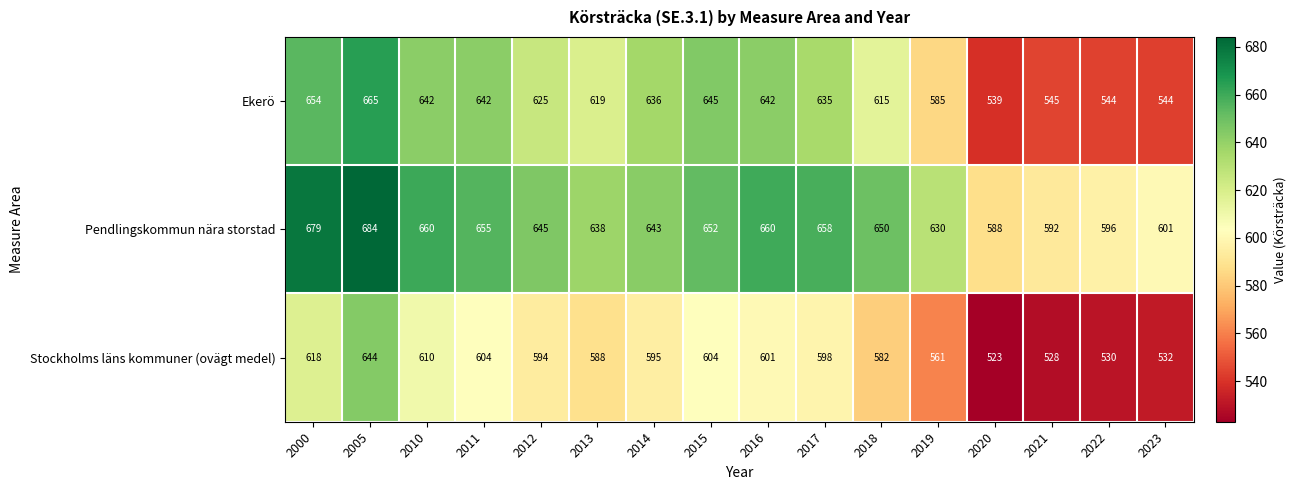

At which label does Pendlingskommun nära storstad first exceed 650?

2000